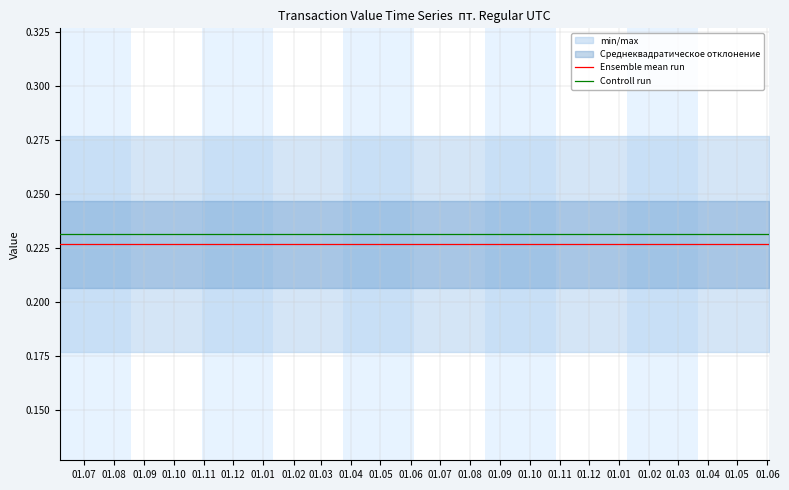

True or false: Controll run and Ensemble mean run intersect in this chart.

False